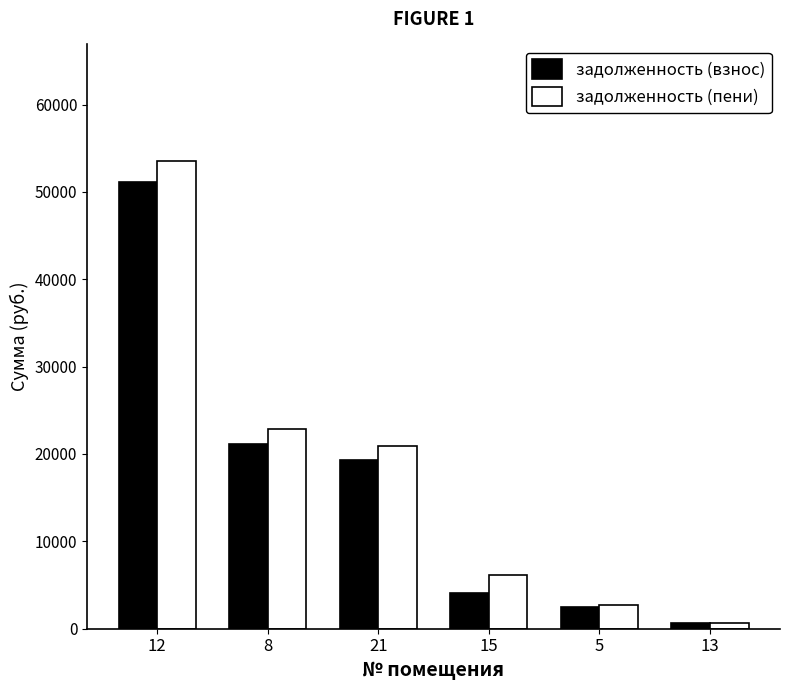

What are all the series names shown in the legend?

задолженность (взнос), задолженность (пени)